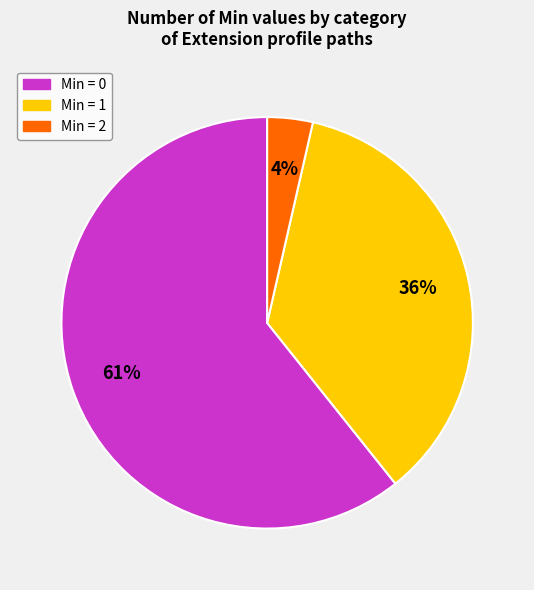

To the nearest percent, what is the average slice percentage?

33%